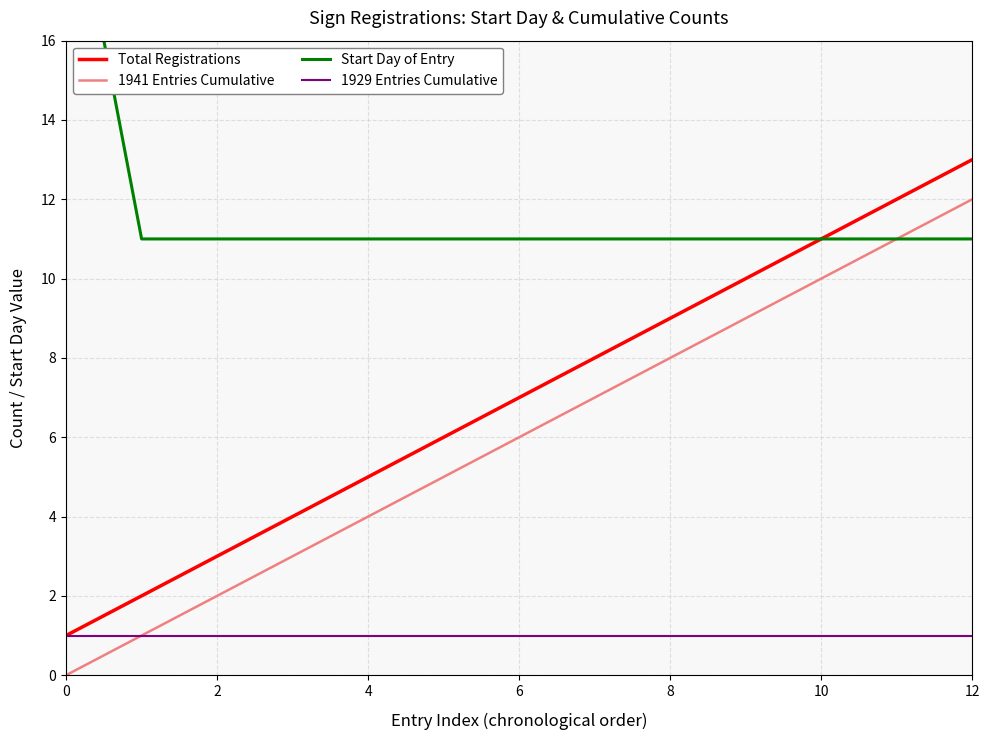

What is the value of the 1929 Entries Cumulative point at the 10th from the left?

1